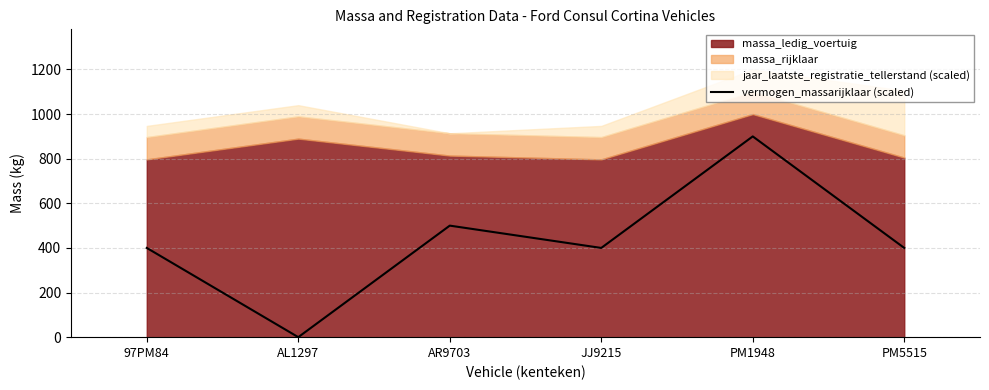

Reading left to right, transcribe all the data shown in this chart.

97PM84=400	AL1297=0	AR9703=500	JJ9215=400	PM1948=900	PM5515=400